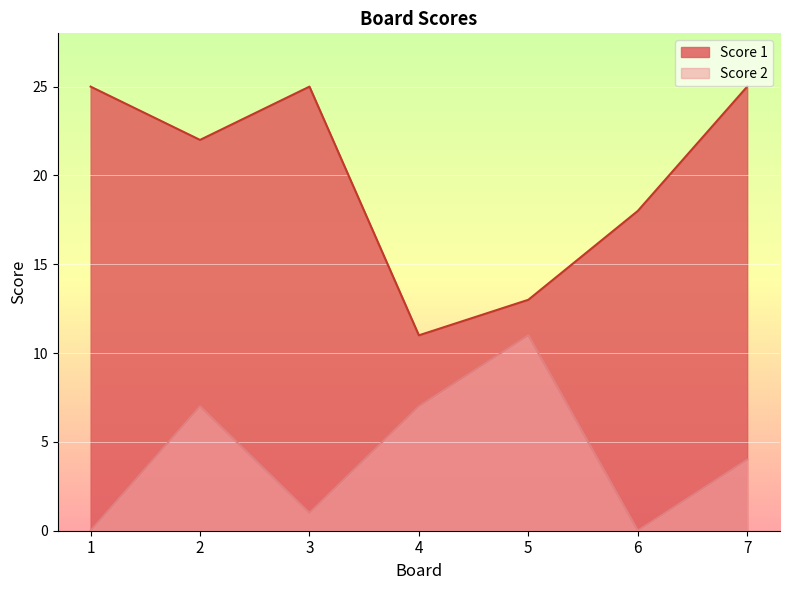

List the series in order of their overall mean, lowest first.

Score 2, Score 1